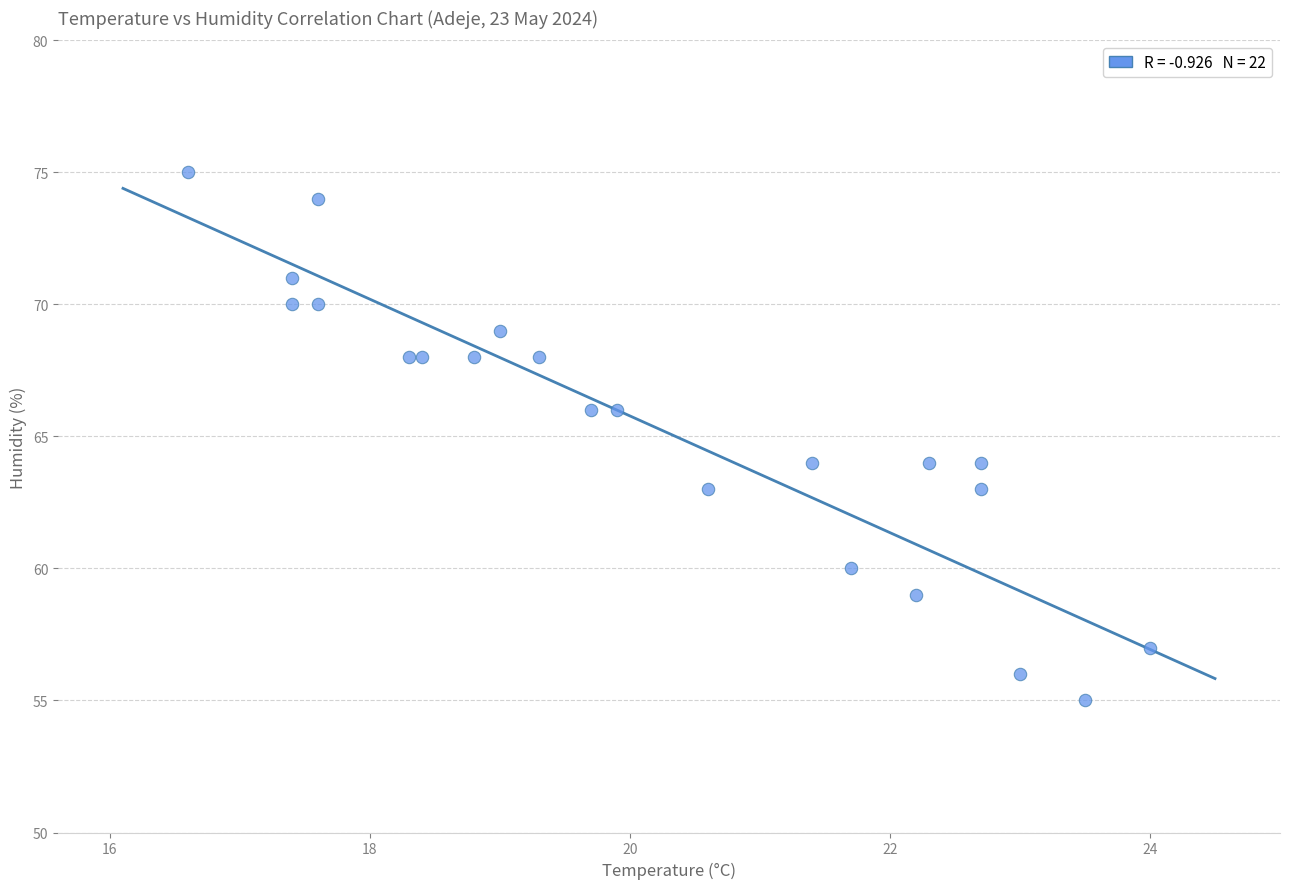

What is the range of Y values (max minus min)?

20